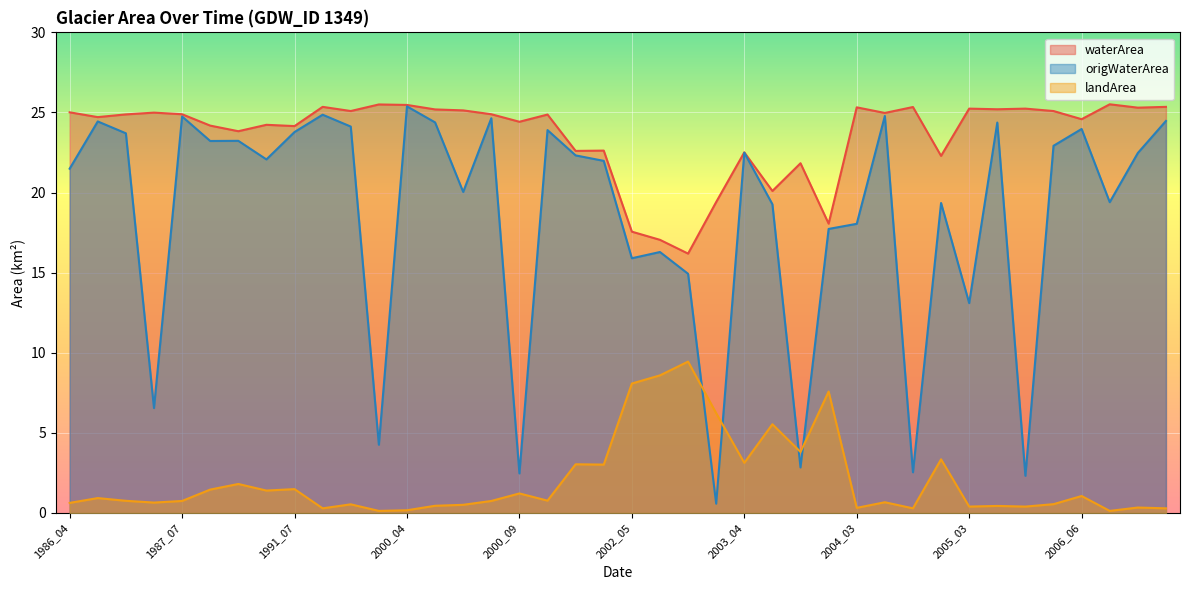

What is the minimum value shown in the chart?

0.1